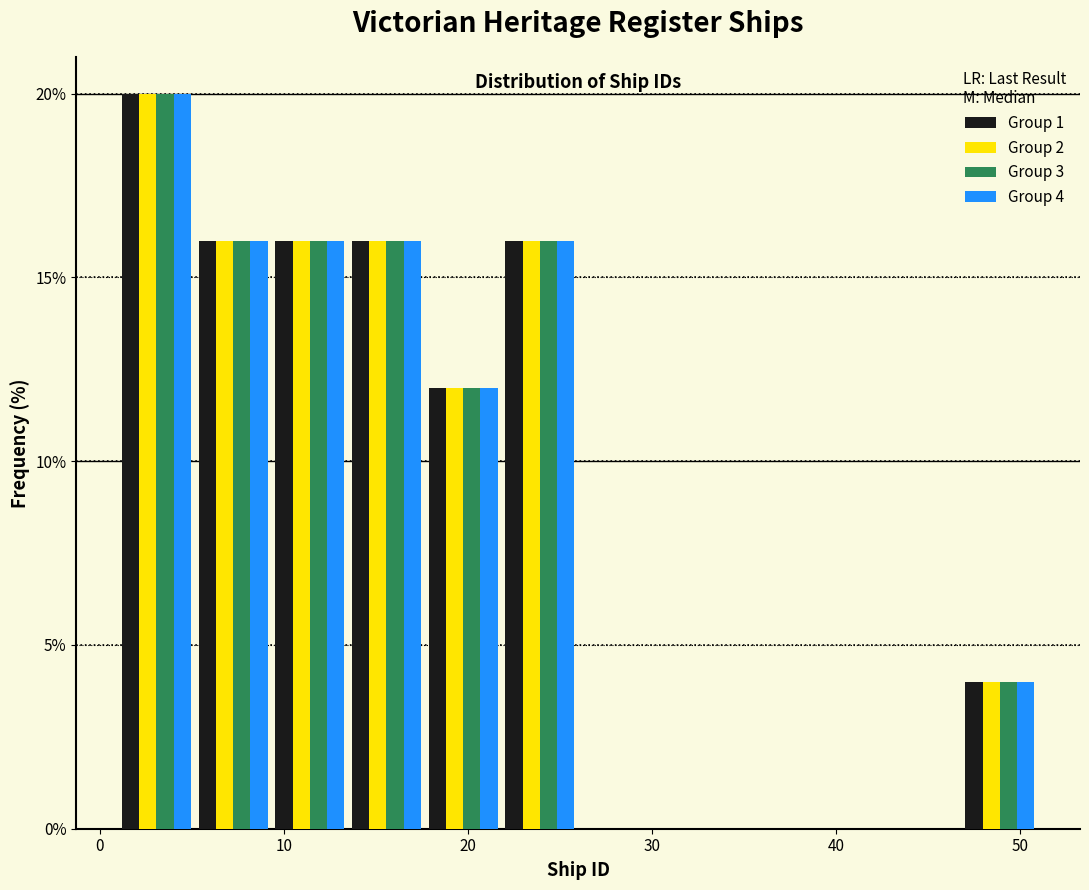

In the Group 3 series, which range on the x-axis has the tallest bar?

1 to 5